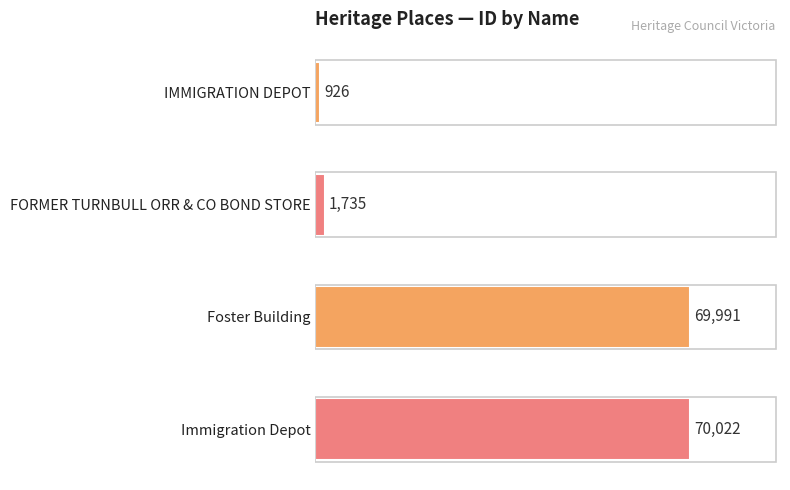

List the labels in order of value, smallest first.

IMMIGRATION DEPOT, FORMER TURNBULL ORR & CO BOND STORE, Foster Building, Immigration Depot